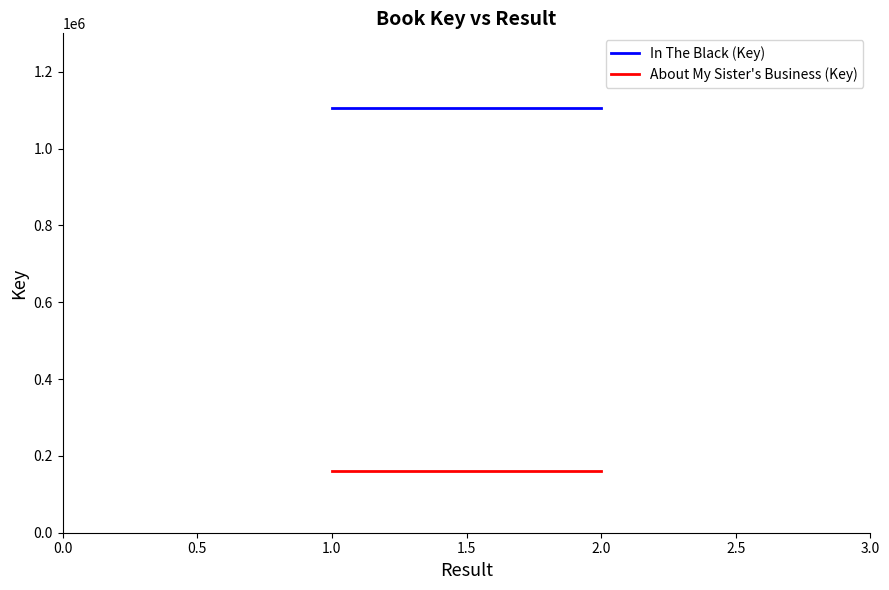

Does the chart display data point markers on the line(s)?

No